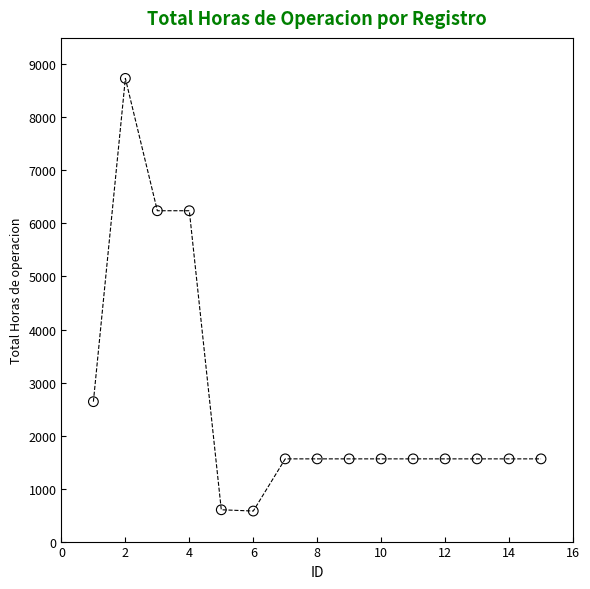

What is the range of Y values (max minus min)?

8160